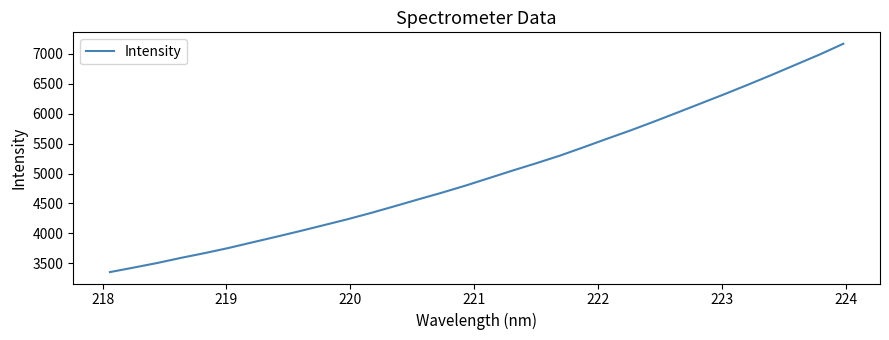

What is the difference between the maximum and minimum values?

3814.1